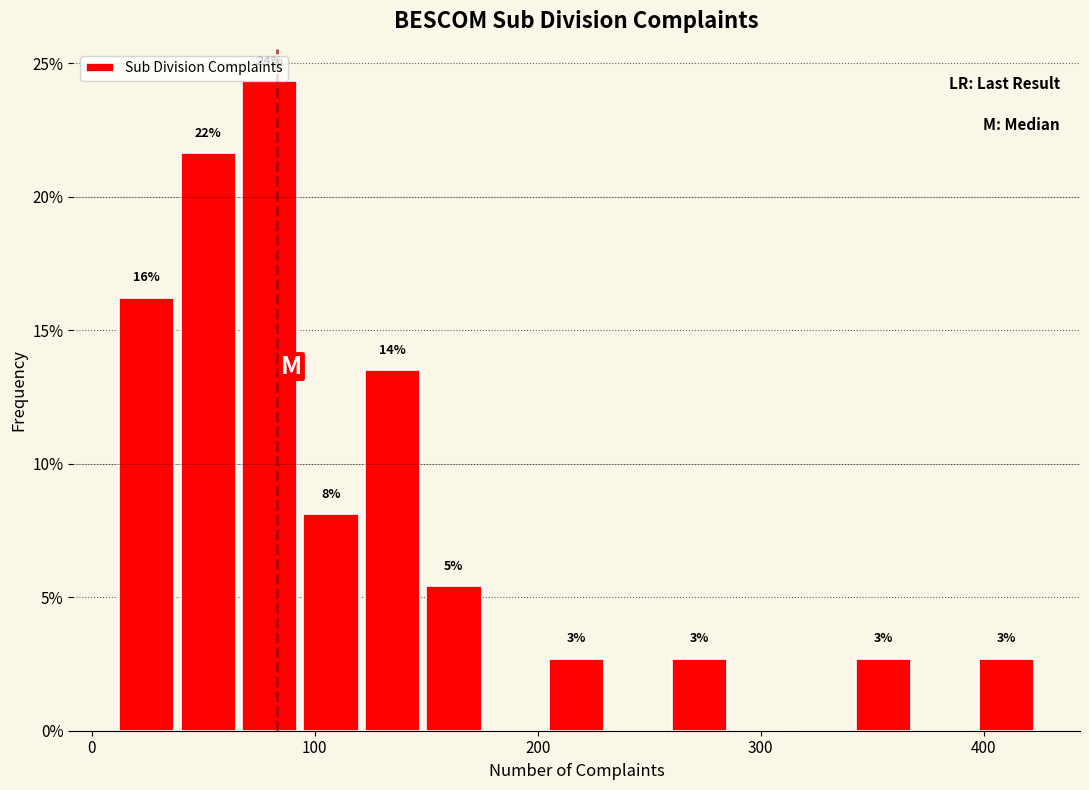

Around what value on the x-axis is the tallest bar? Give the approximate position of its centre, as read against the axis.

80